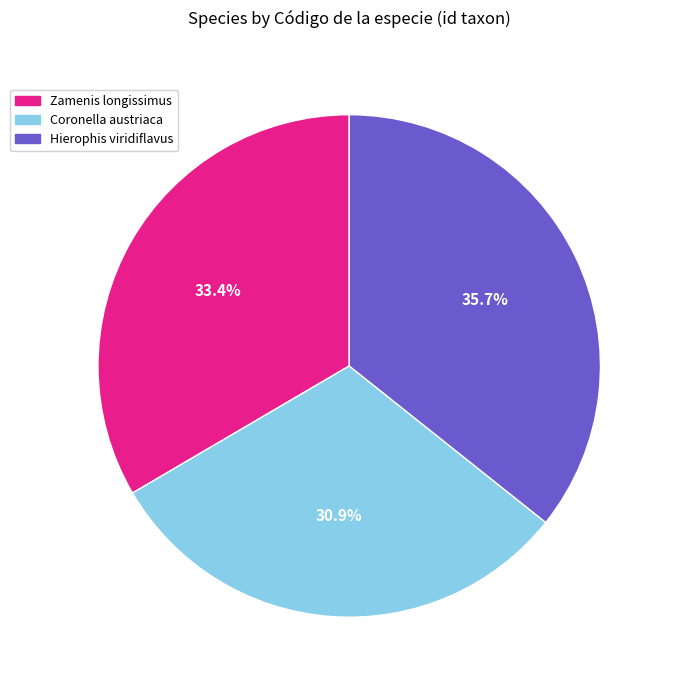

Is there a majority slice in this chart?

No